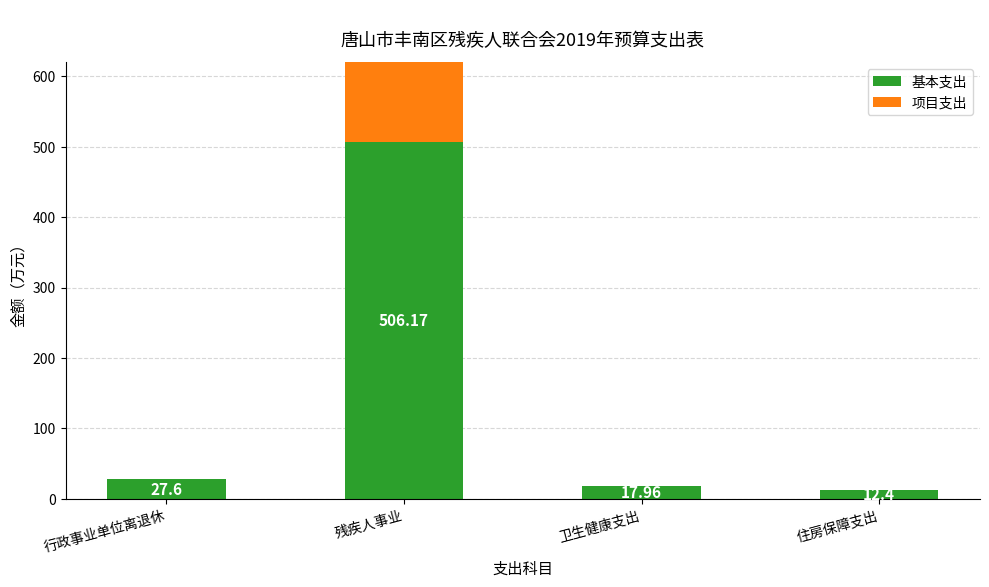

Reading left to right, what are all the values shown in this chart?

基本支出: 27.6	506.2	18.0	12.4
项目支出: 0.0	354.2	0.0	0.0